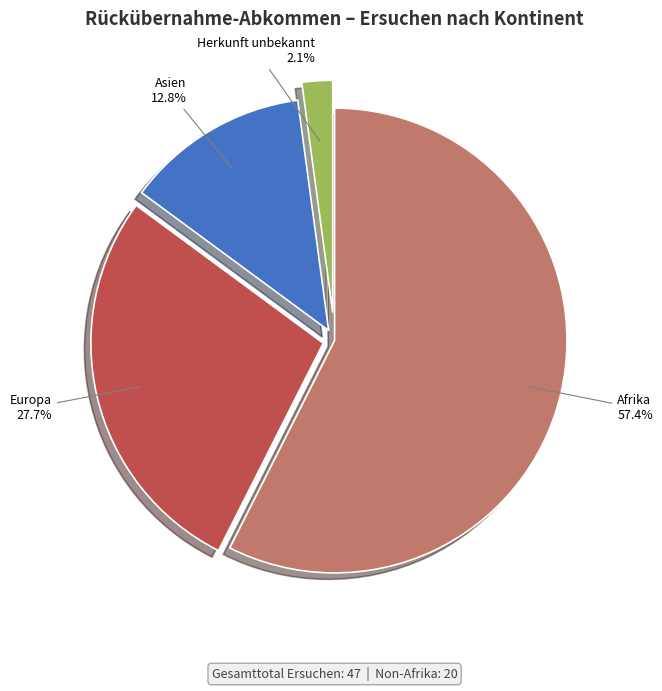

Rank the categories by value from lowest to highest.

Herkunft unbekannt, Asien, Europa, Afrika